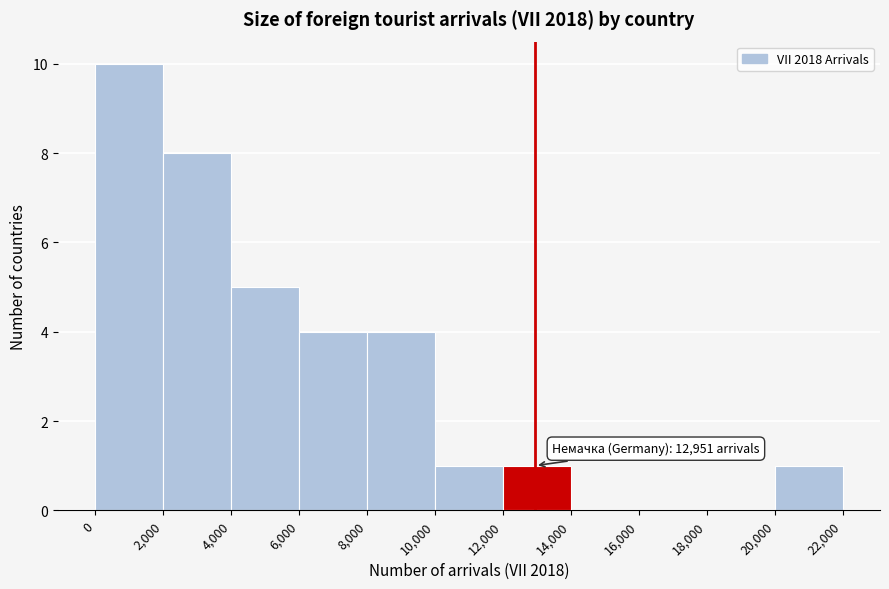

Over which range of the x-axis is the bar tallest?

0 to 2,000